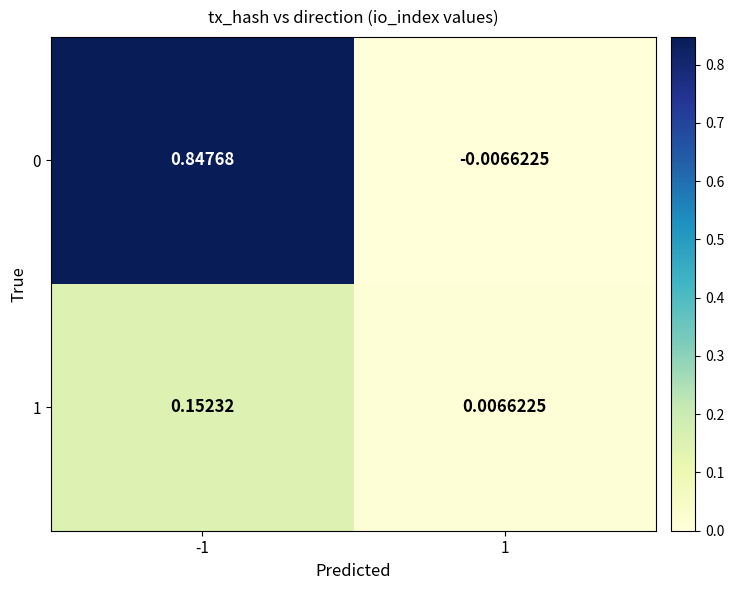

At which category is the sum across all series the highest?

-1